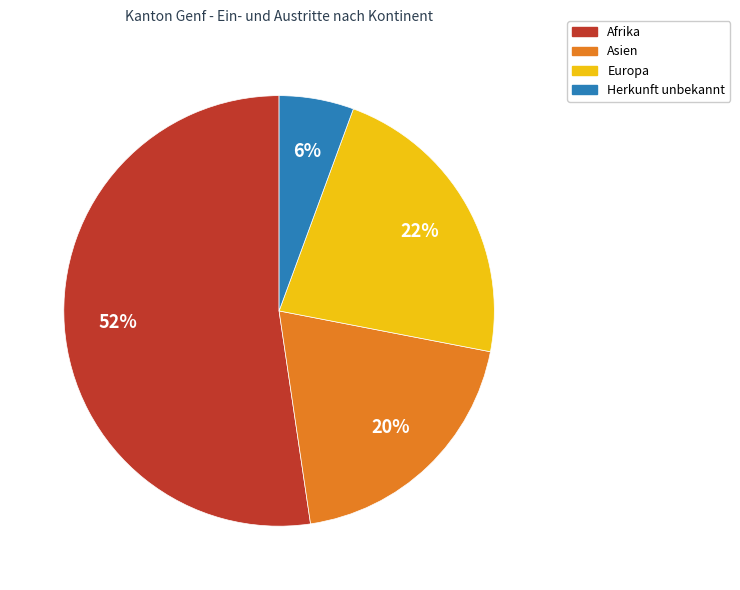

To the nearest percent, what is the average slice percentage?

25%